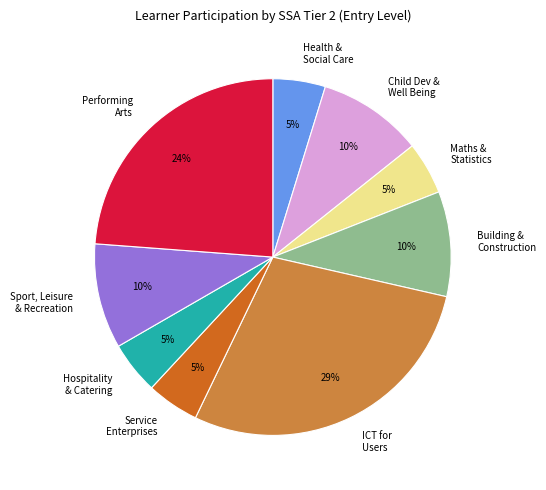

What percentage is the Health & Social Care slice, to the nearest percent?

5%